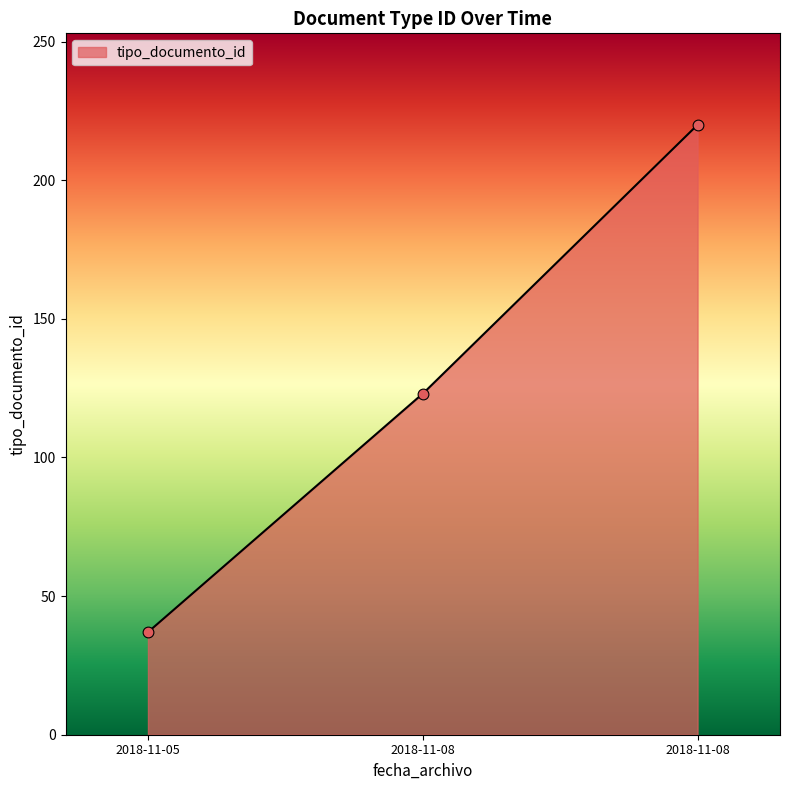

Approximately how many times larger is the value at 2018-11-05 09:40:36 compared to 2018-11-05 09:40:36?

1.0